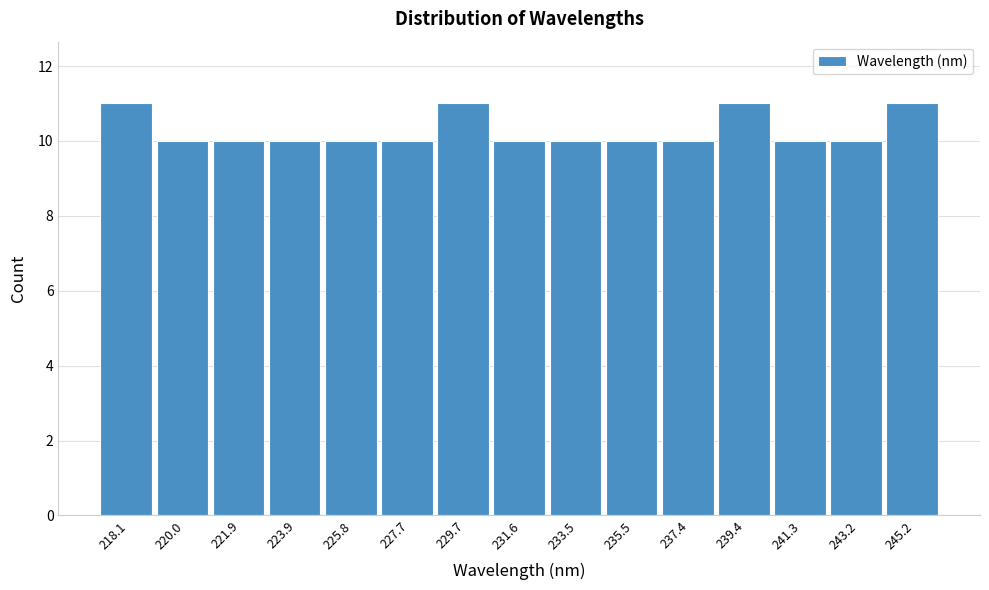

Reading left to right, extract all data points from this chart.

218.1=11	220.0=10	221.9=10	223.9=10	225.8=10	227.7=10	229.7=11	231.6=10	233.5=10	235.5=10	237.4=10	239.4=11	241.3=10	243.2=10	245.2=11